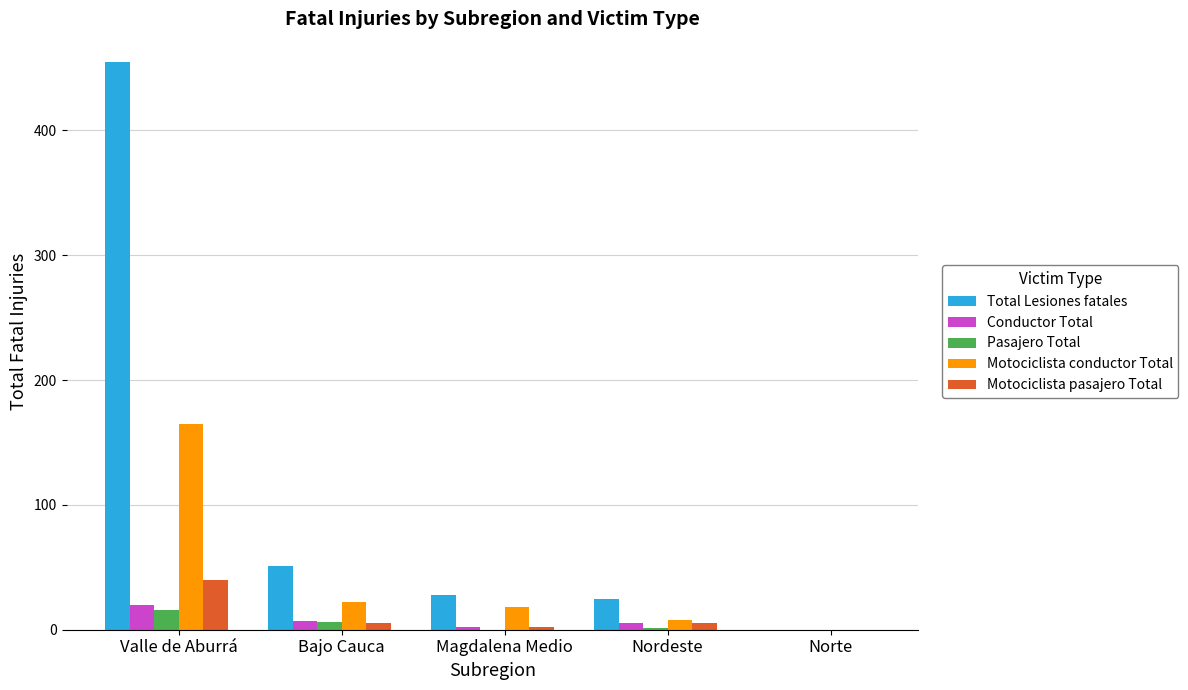

What is the greatest value displayed?

455